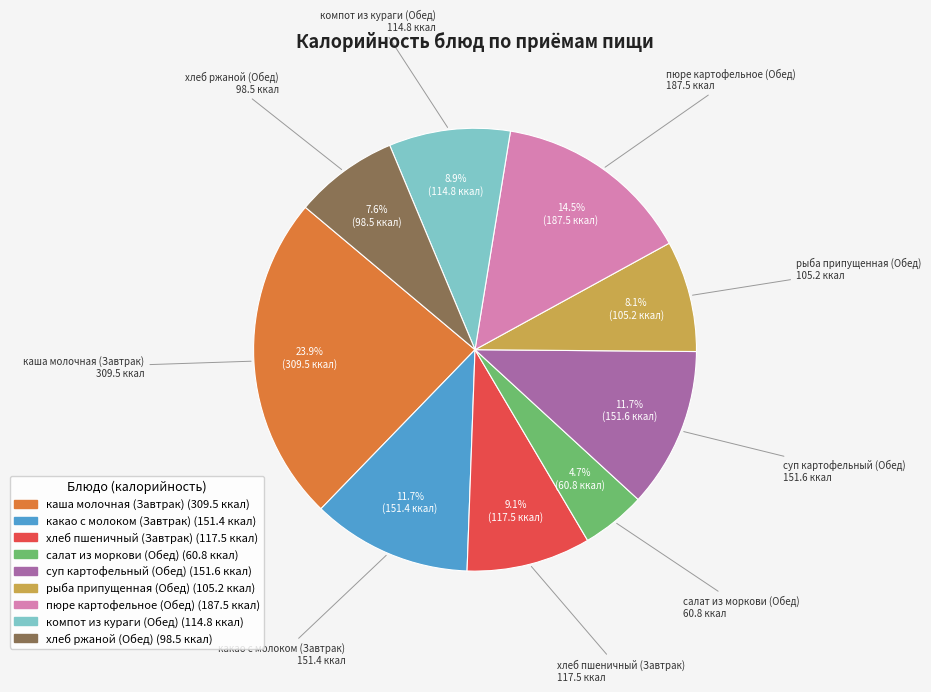

Which slice is the largest?

каша молочная (Завтрак)